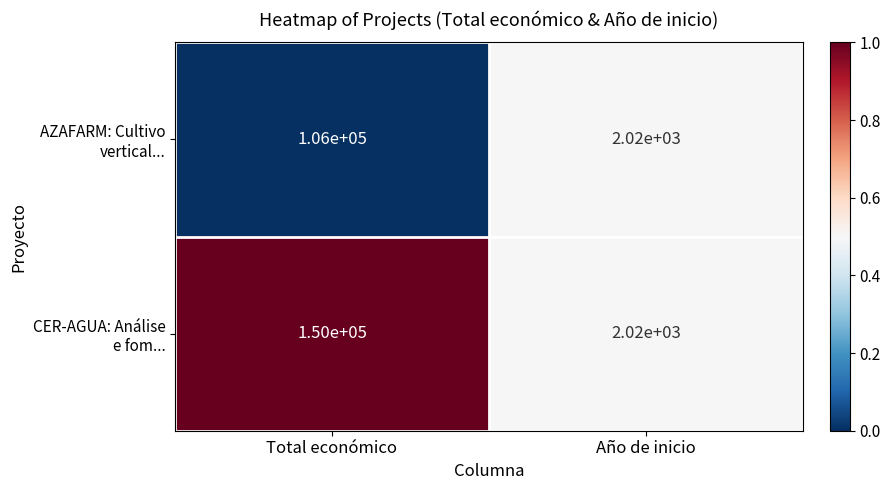

What is the total value across all series at Total económico?

256000